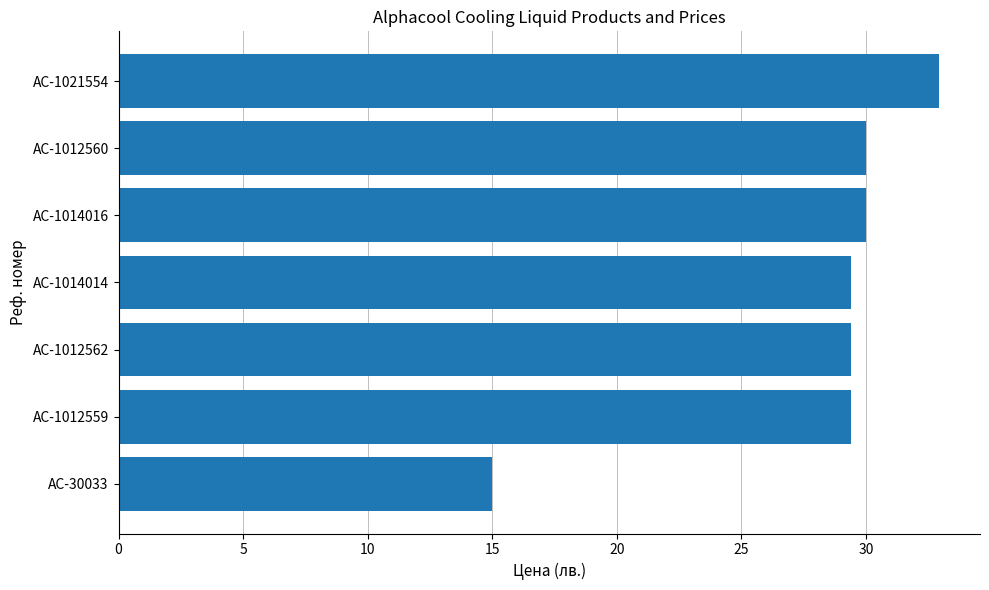

Which category has the highest value across all series?

AC-1021554